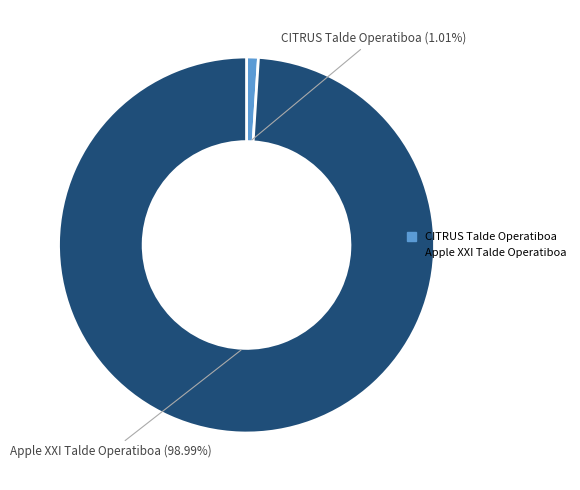

Is it true that CITRUS Talde Operatiboa is 1% of the pie?

True